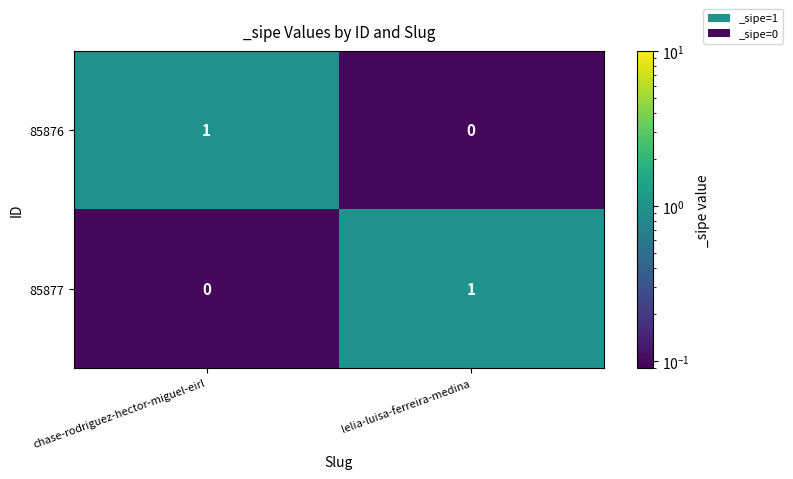

Which category has the lowest value in the 85876 series?

lelia-luisa-ferreira-medina